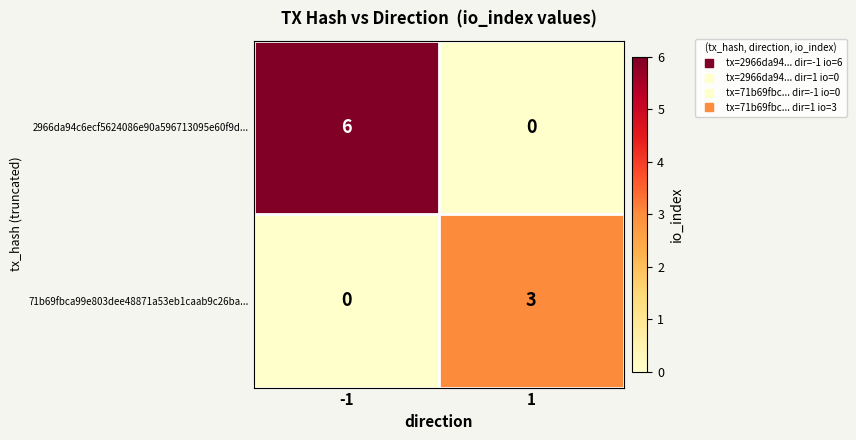

List the series in order of their peak value, lowest first.

71b69fbca99e803dee48871a53eb1caab9c26ba..., 2966da94c6ecf5624086e90a596713095e60f9d...